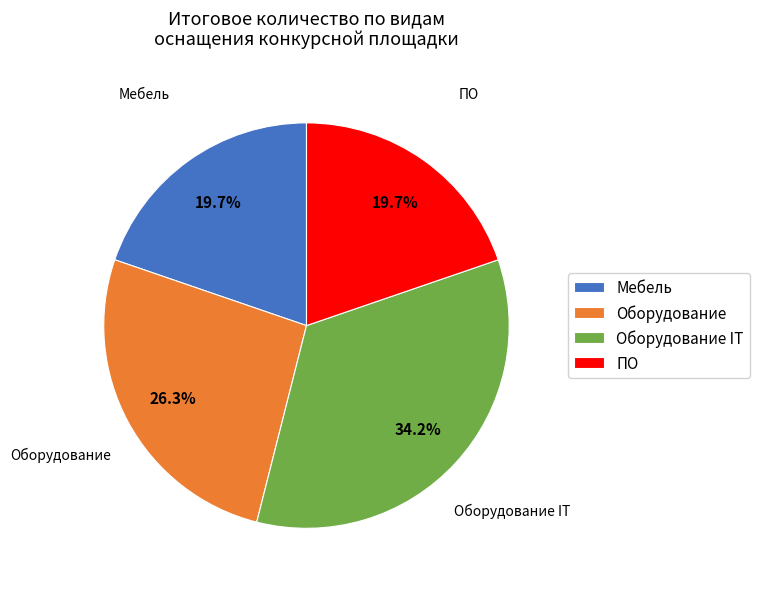

Which has a higher value, Мебель or Оборудование IT?

Оборудование IT